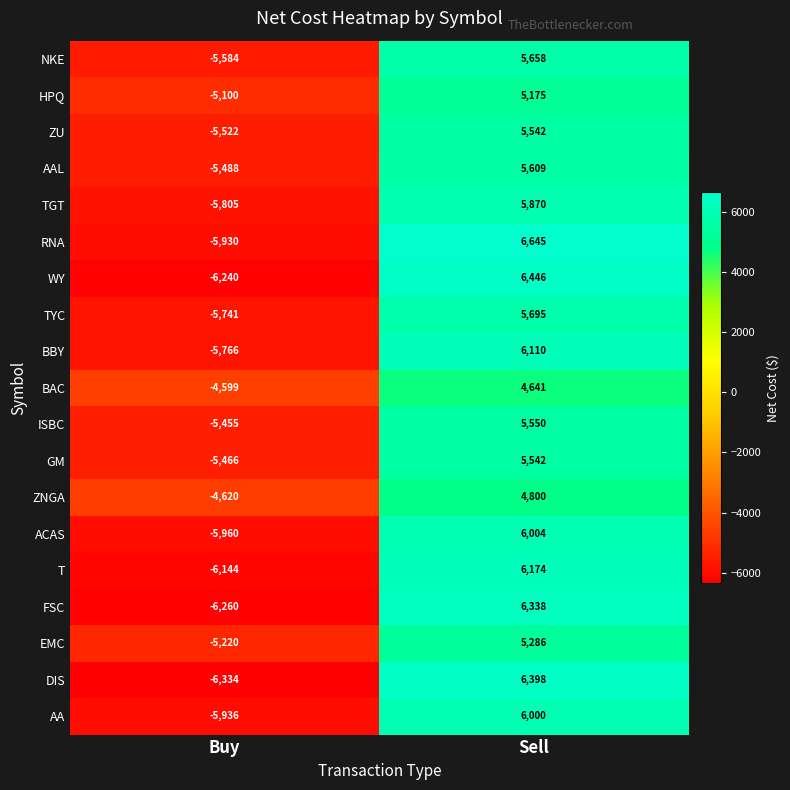

What value does the BBY series have at Buy, to the nearest 50?

-5750